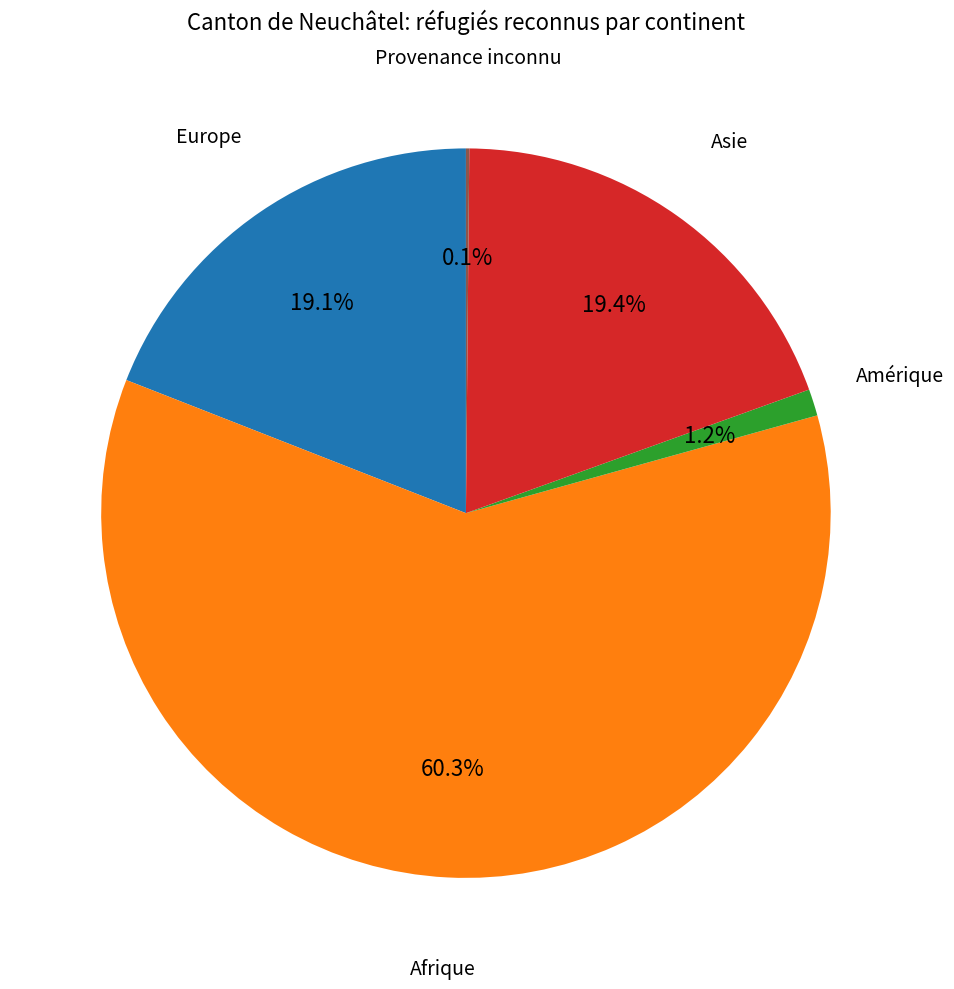

Is there a majority slice in this chart?

Yes